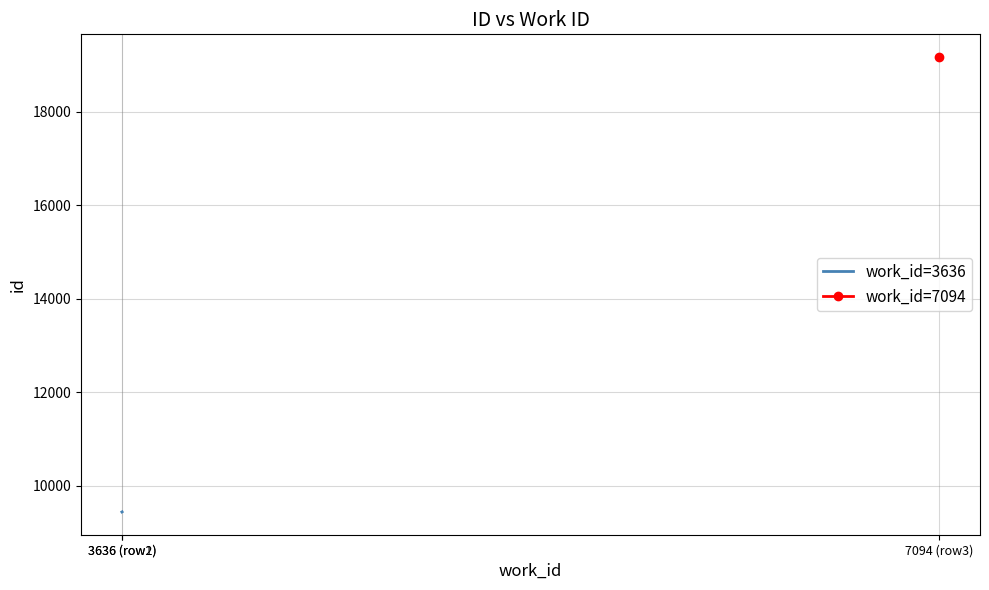

At which category does the chart reach its peak across all series?

3636 (row2)